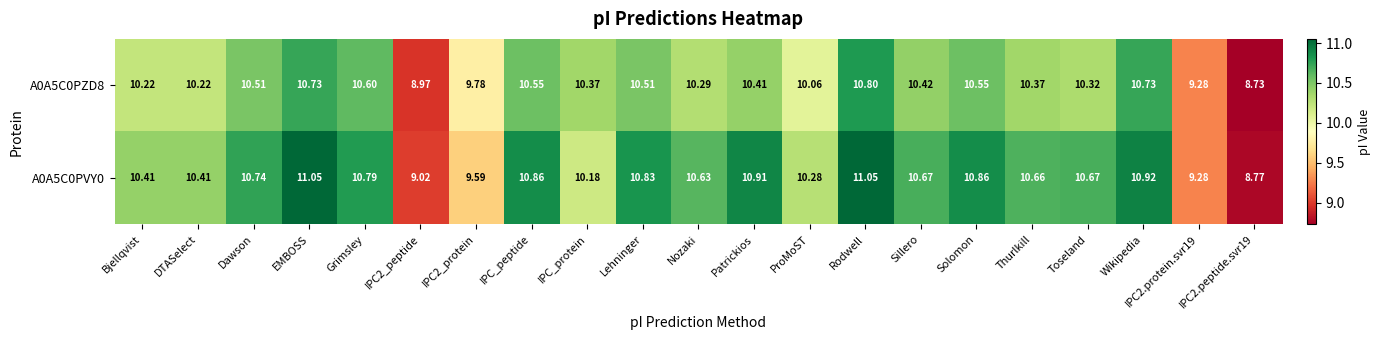

Which series has the largest range (max minus min)?

A0A5C0PVY0